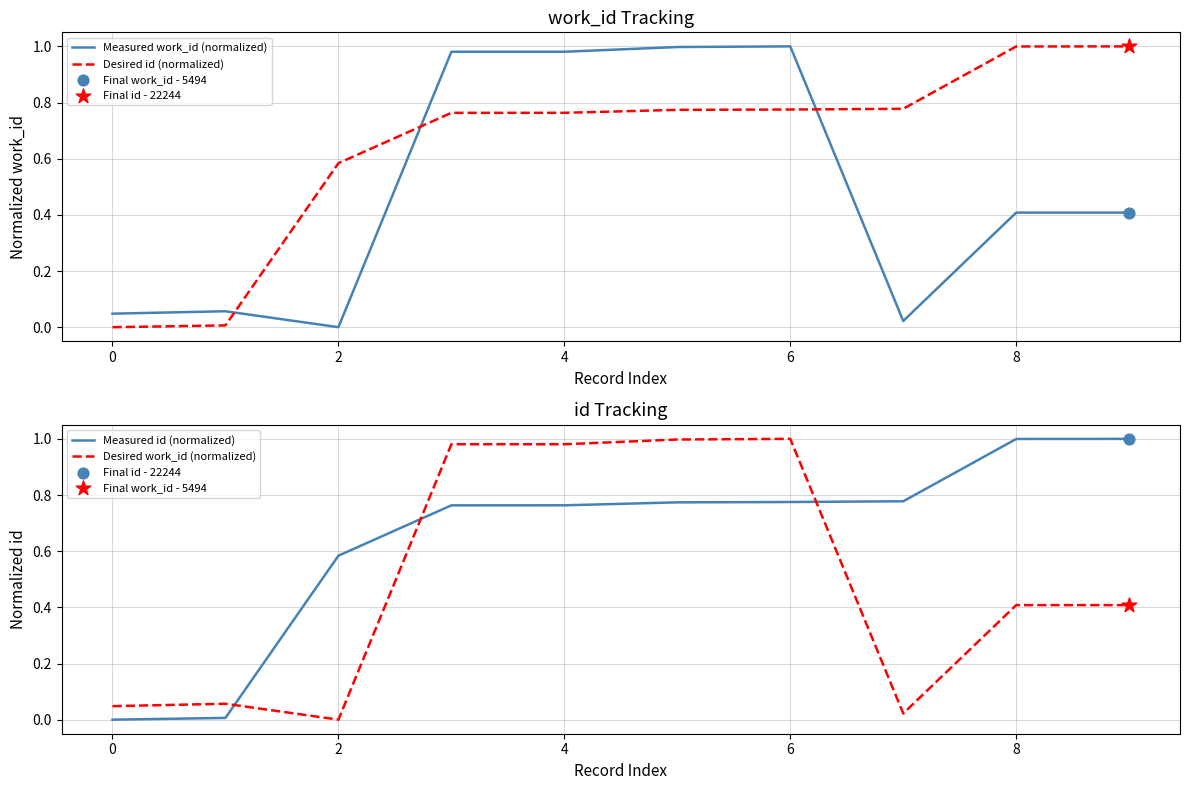

Which series reaches the maximum Y coordinate?

Measured work_id (normalized)